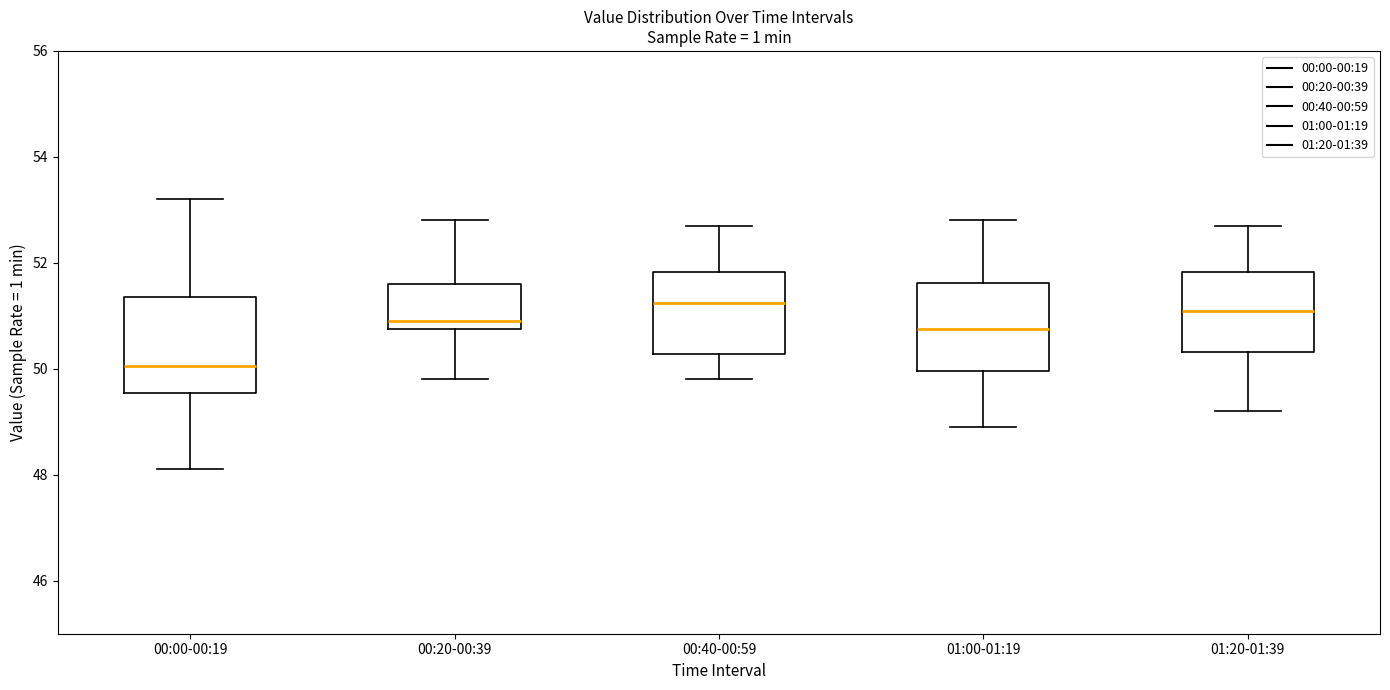

Which box has the lowest median line?

00:00-00:19